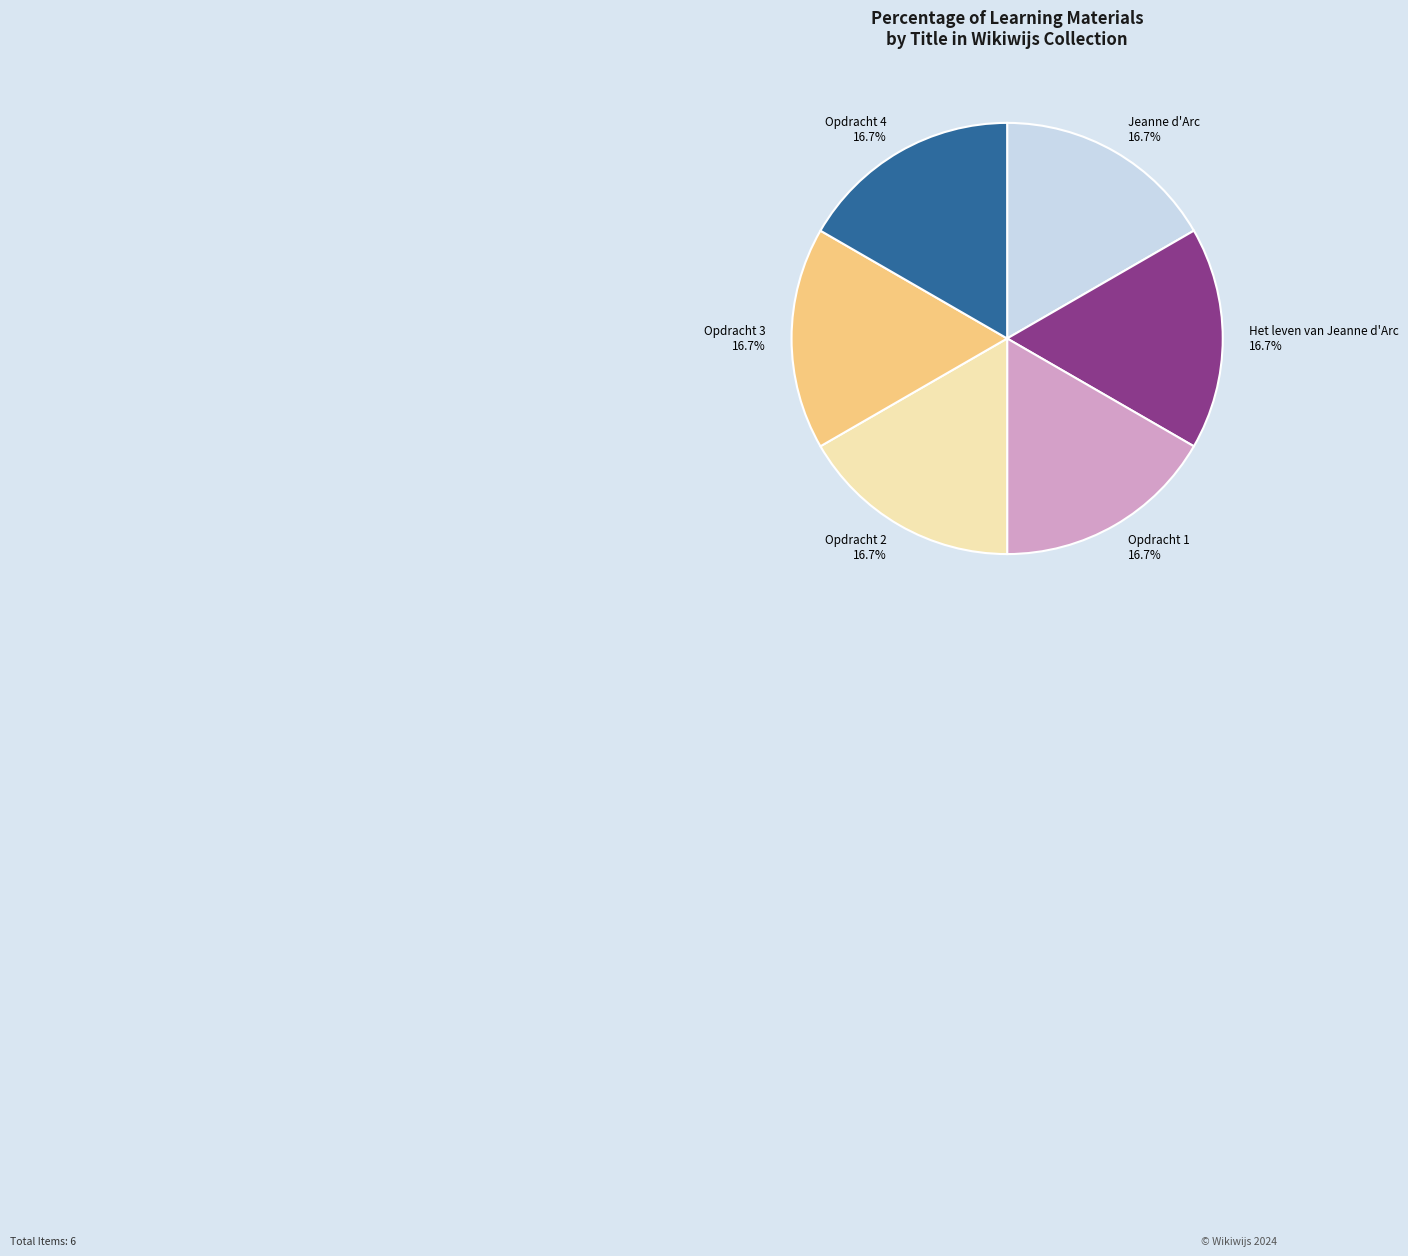

What is the ratio of the value at Opdracht 1 to the value at Opdracht 4?

1.0